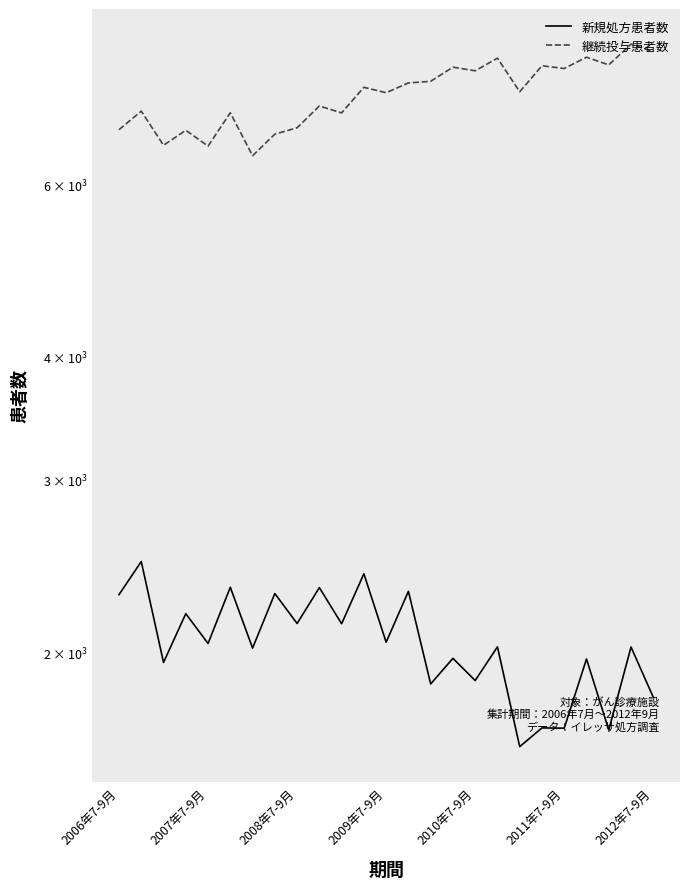

How many values in the 継続投与患者数 series exceed 7455?

12